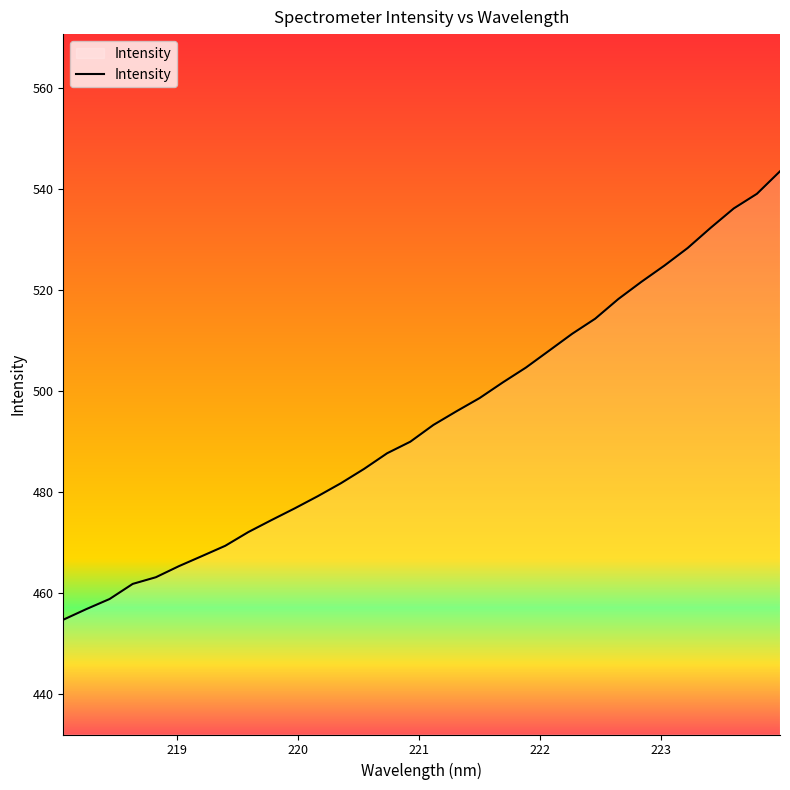

How many lines are shown in the chart?

1